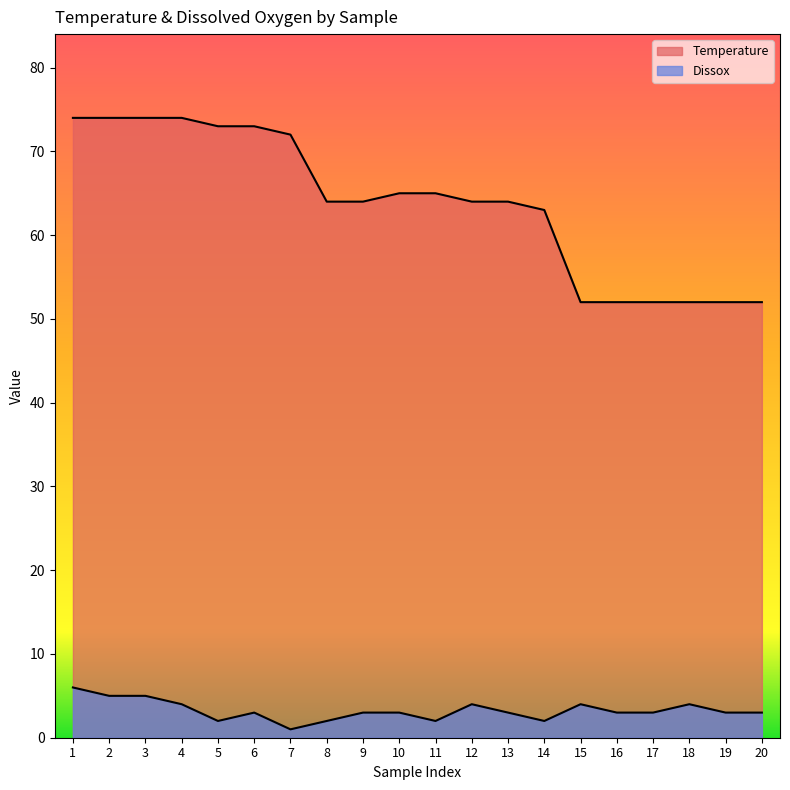

Where does the Dissox series first go above 3?

1